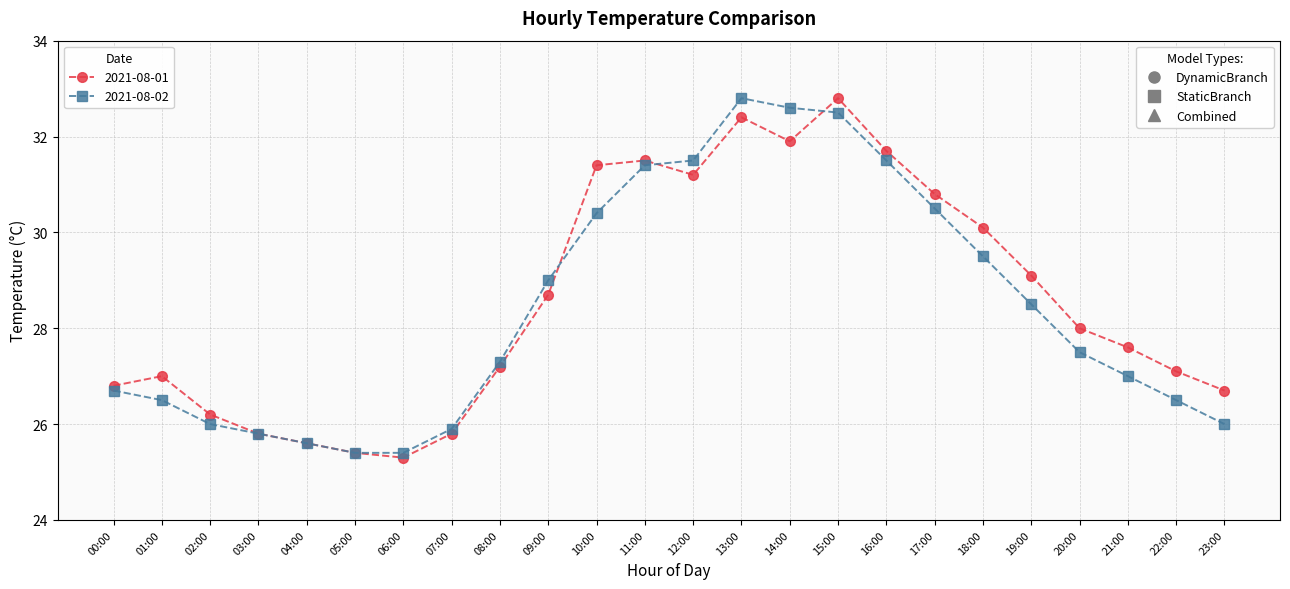

What is the total value across all series at 06:00?

50.7